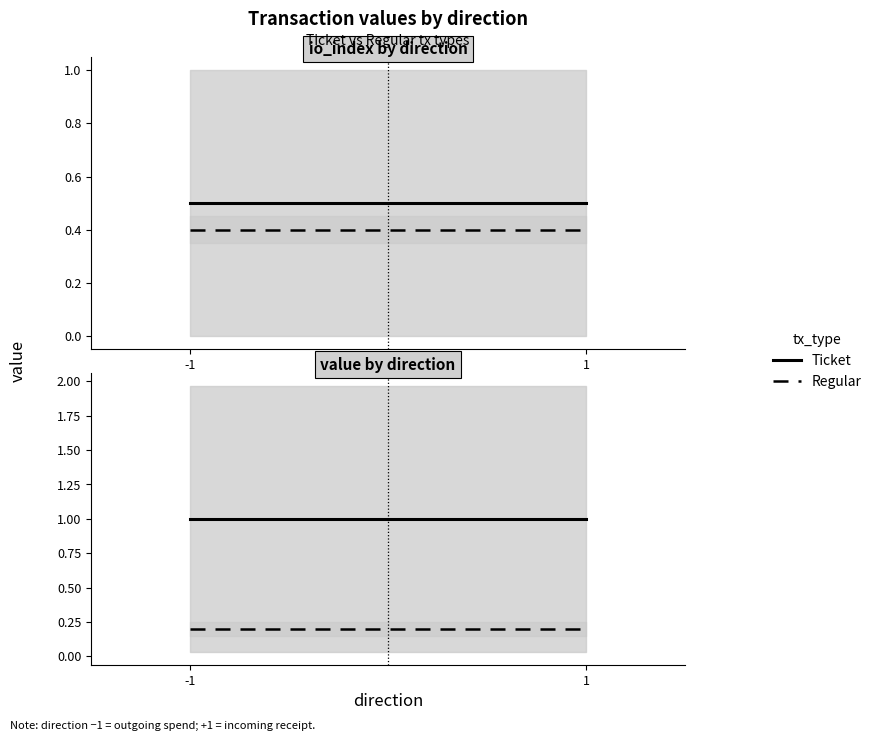

Rank the categories by Regular value from highest to lowest.

-1, 1